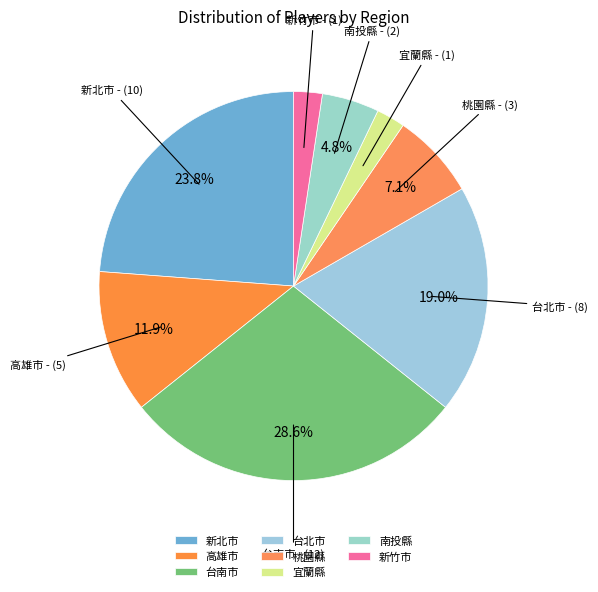

Which slice is the largest?

台南市